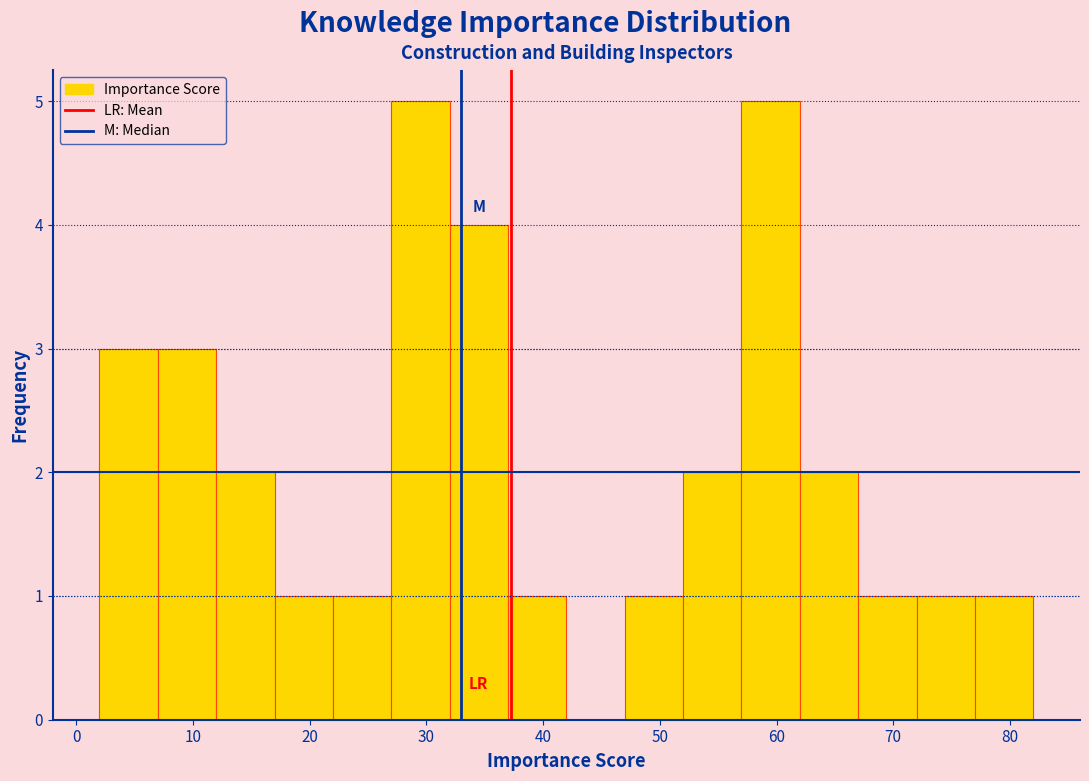

Reading left to right, transcribe this chart: for each bar, give the range it covers on the x-axis and its height. The values are not printed on the chart, so give them approximately, as read against the axis.

2 to 7: 3
7 to 12: 3
12 to 17: 2
17 to 22: 1
22 to 27: 1
27 to 32: 5
32 to 37: 4
37 to 42: 1
42 to 47: 0
47 to 52: 1
52 to 57: 2
57 to 62: 5
62 to 67: 2
67 to 72: 1
72 to 77: 1
77 to 82: 1